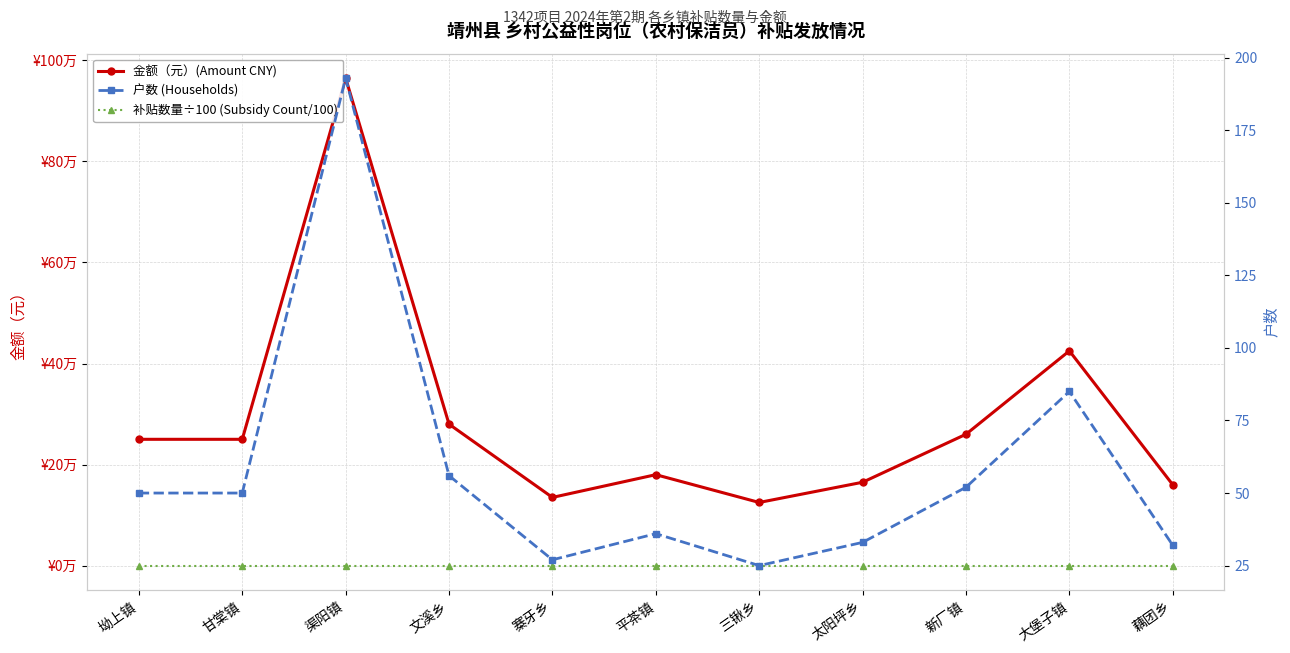

What are all the series names shown in the legend?

金额（元）(Amount CNY), 补贴数量÷100 (Subsidy Count/100), 户数 (Households)